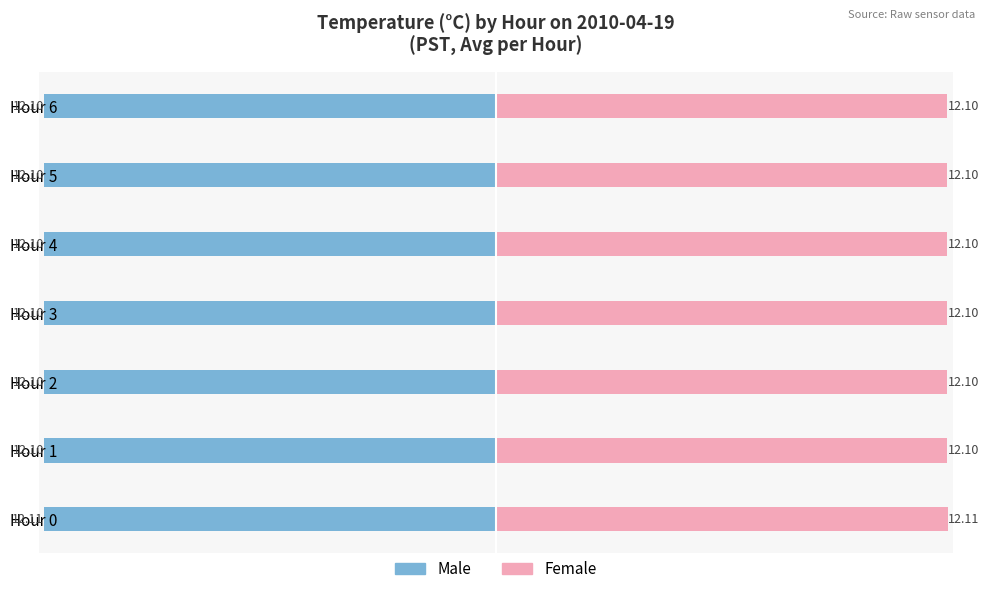

Which series has the widest spread of values?

Male